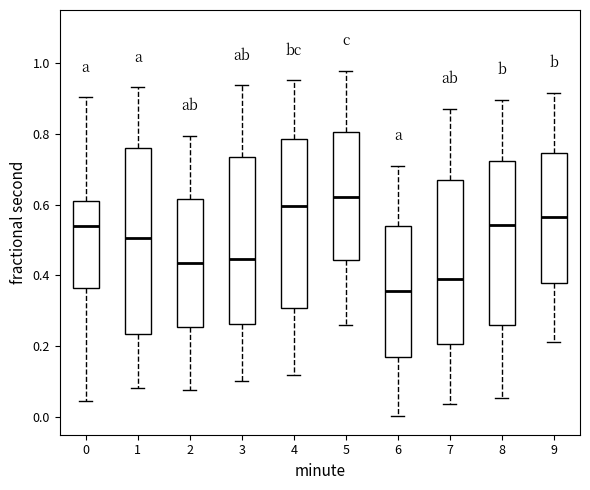

Which box's median line is the highest?

5